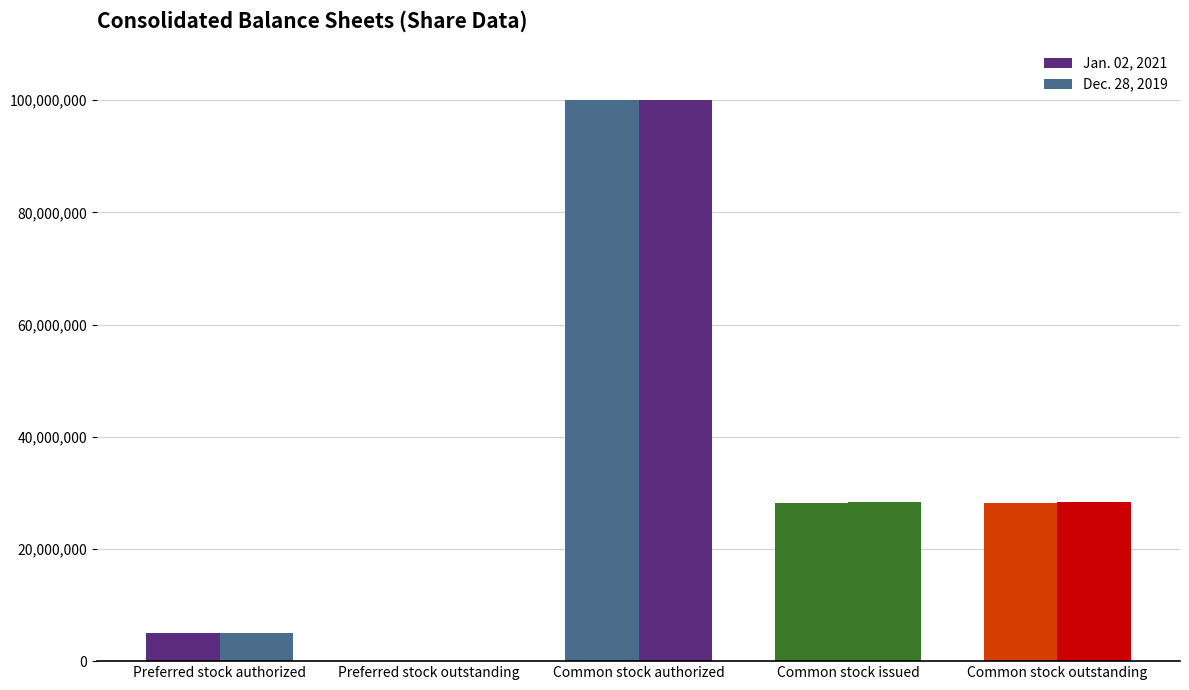

How many groups of bars are there?

5